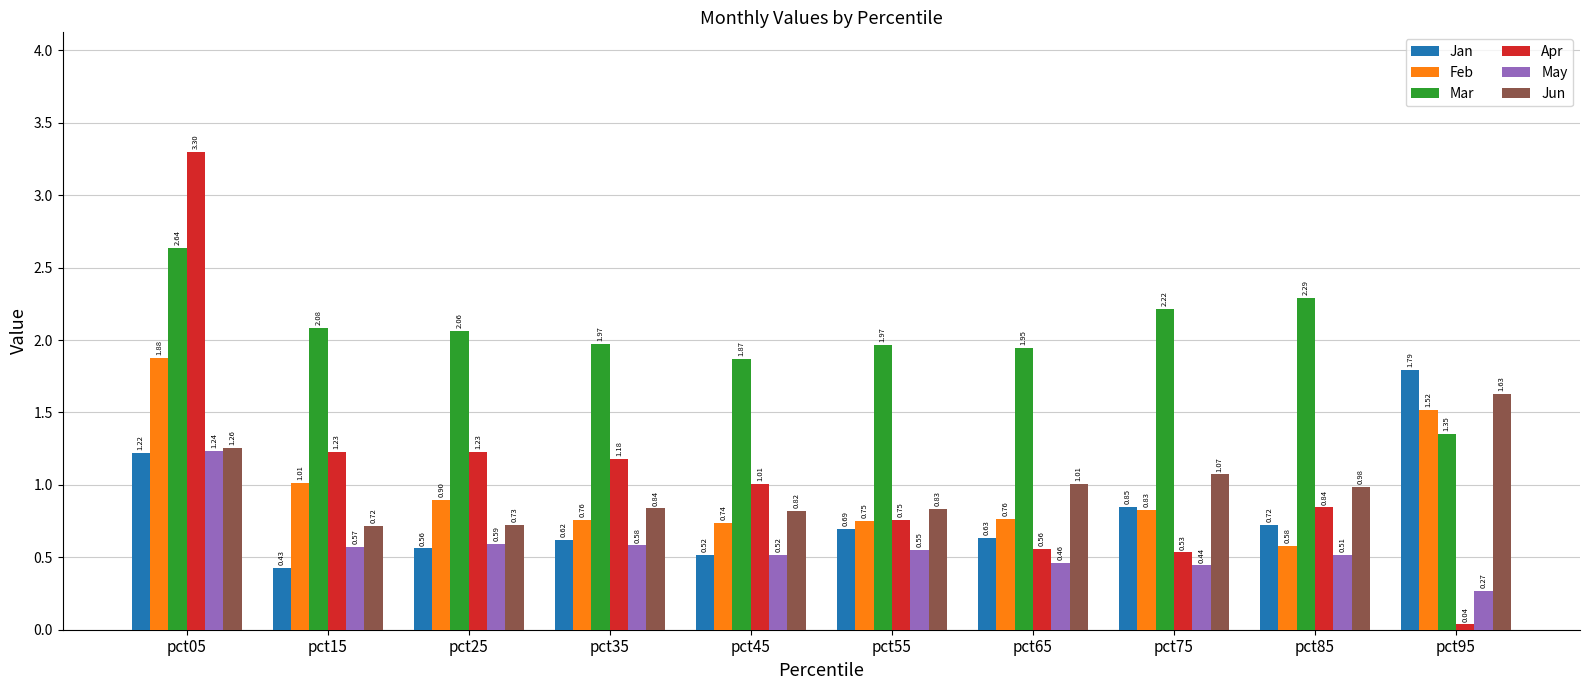

Between pct35 and pct85, which series saw the biggest shift?

Apr